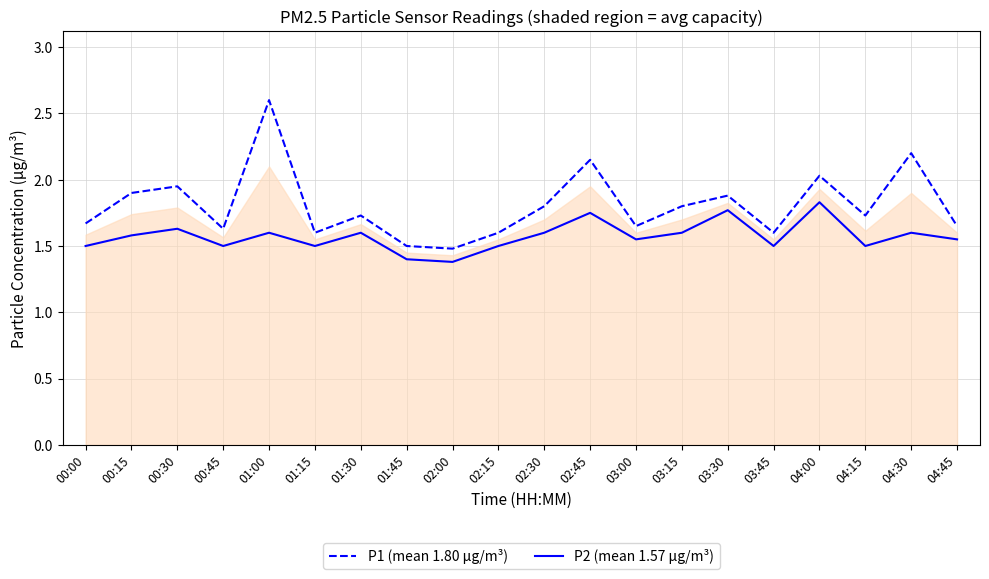

At which category is the sum across all series the highest?

01:00